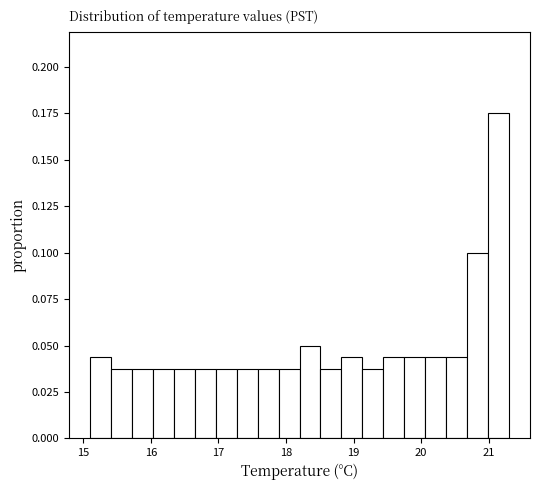

Around what value on the x-axis is the tallest bar? Give the approximate position of its centre, as read against the axis.

21.1